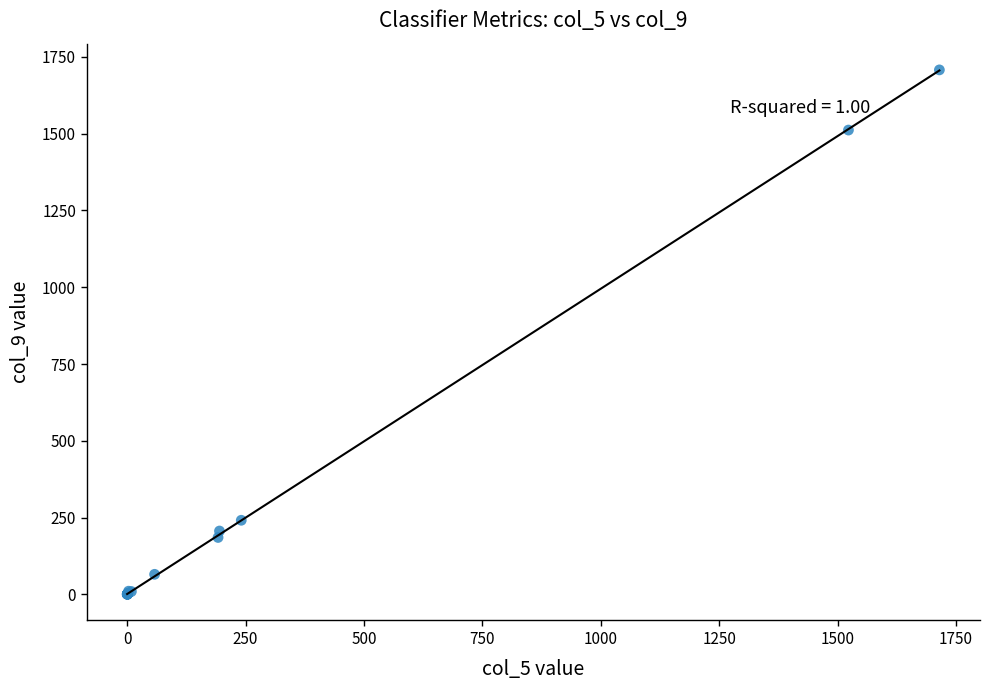

What Y value in the scatter plot is closest to 854?

241.0